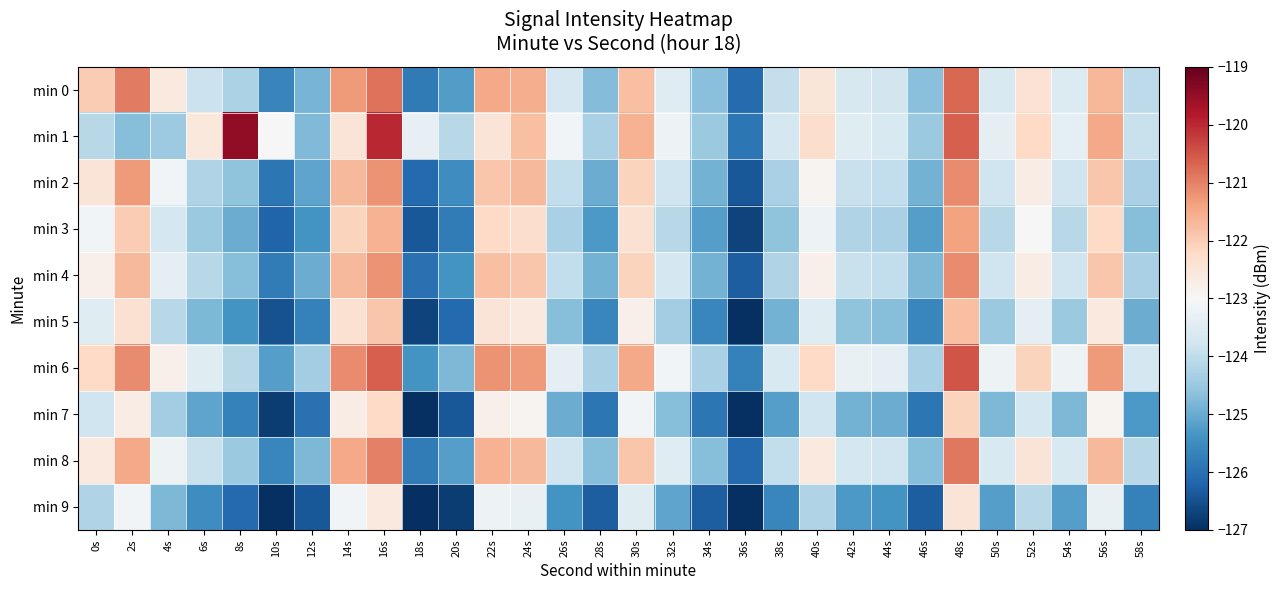

Rank the series by their maximum value, from highest to lowest.

min 1, min 6, min 0, min 8, min 2, min 4, min 3, min 5, min 7, min 9